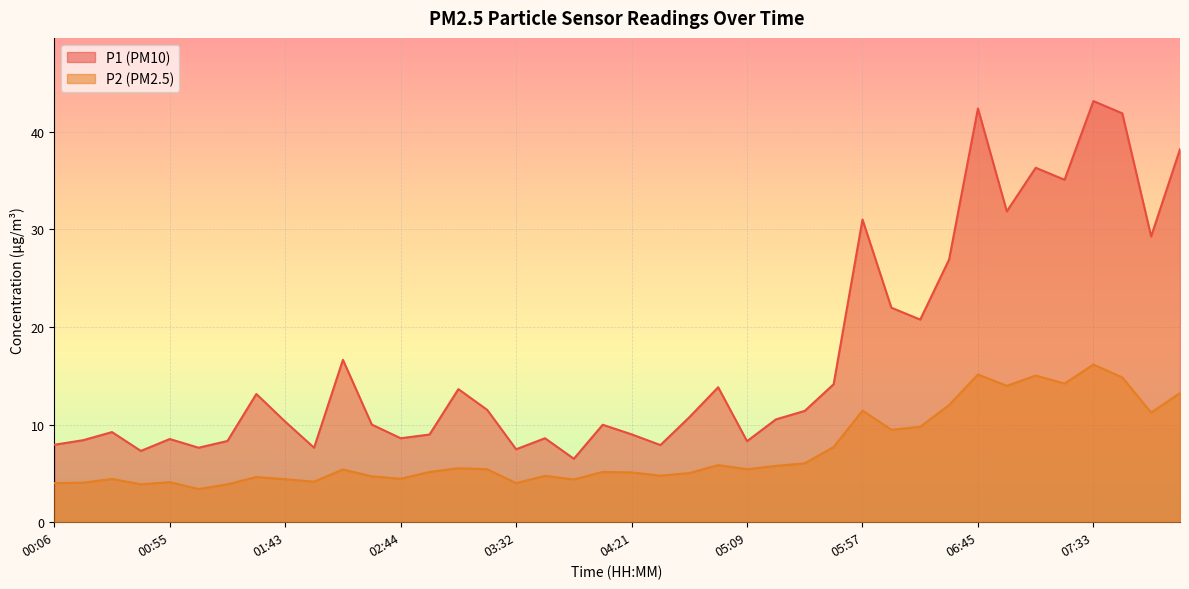

The P1 series shows 10.5 at 05:21. True or false?

True